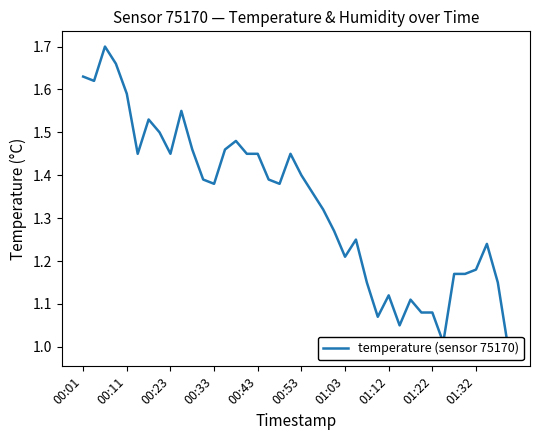

What is the sum of all values?

53.4